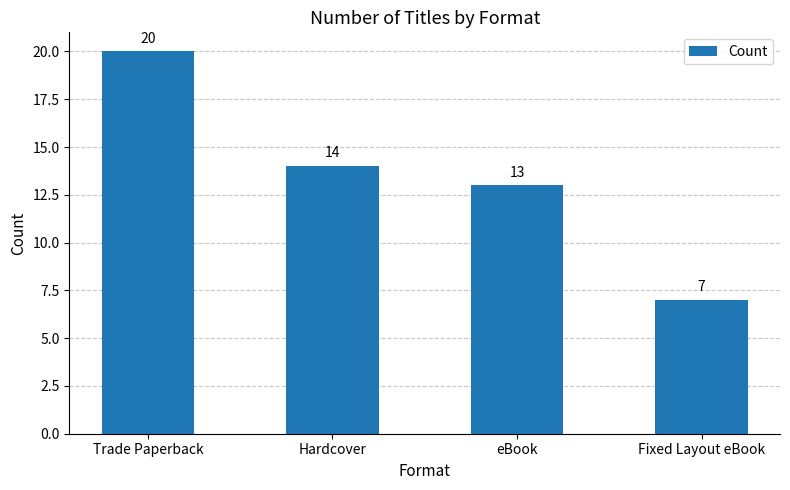

How many categories are shown in the chart?

4